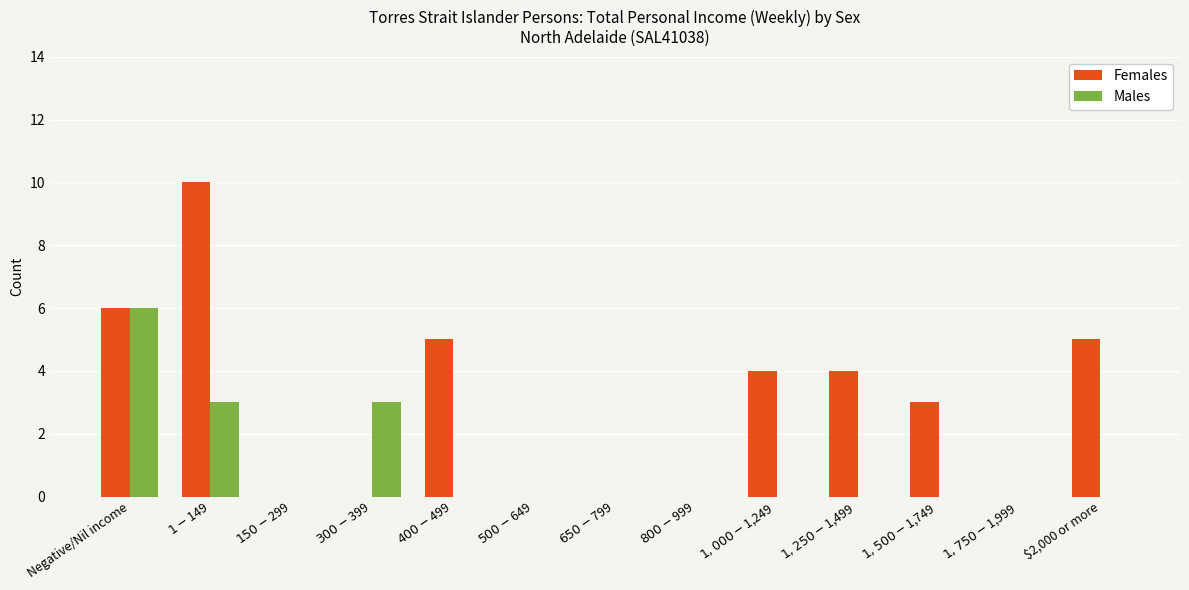

Count the number of categories in the chart.

13